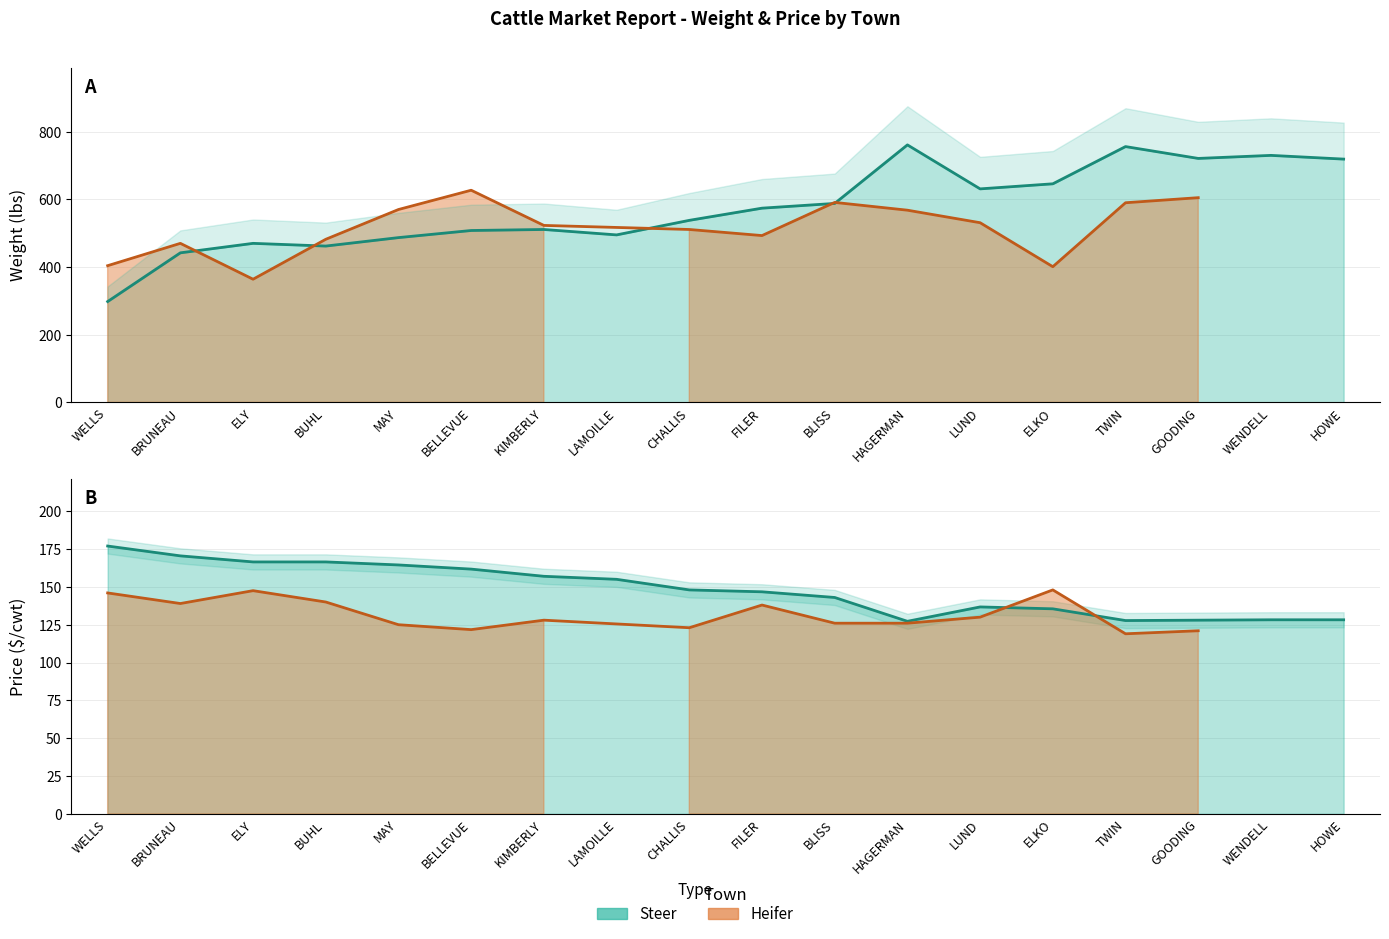

How many lines are shown in the chart?

2